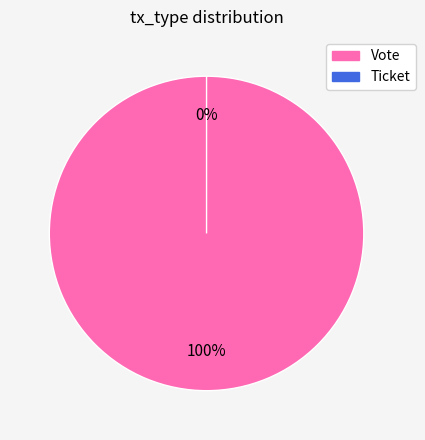

Which has a higher value, Ticket or Vote?

Vote